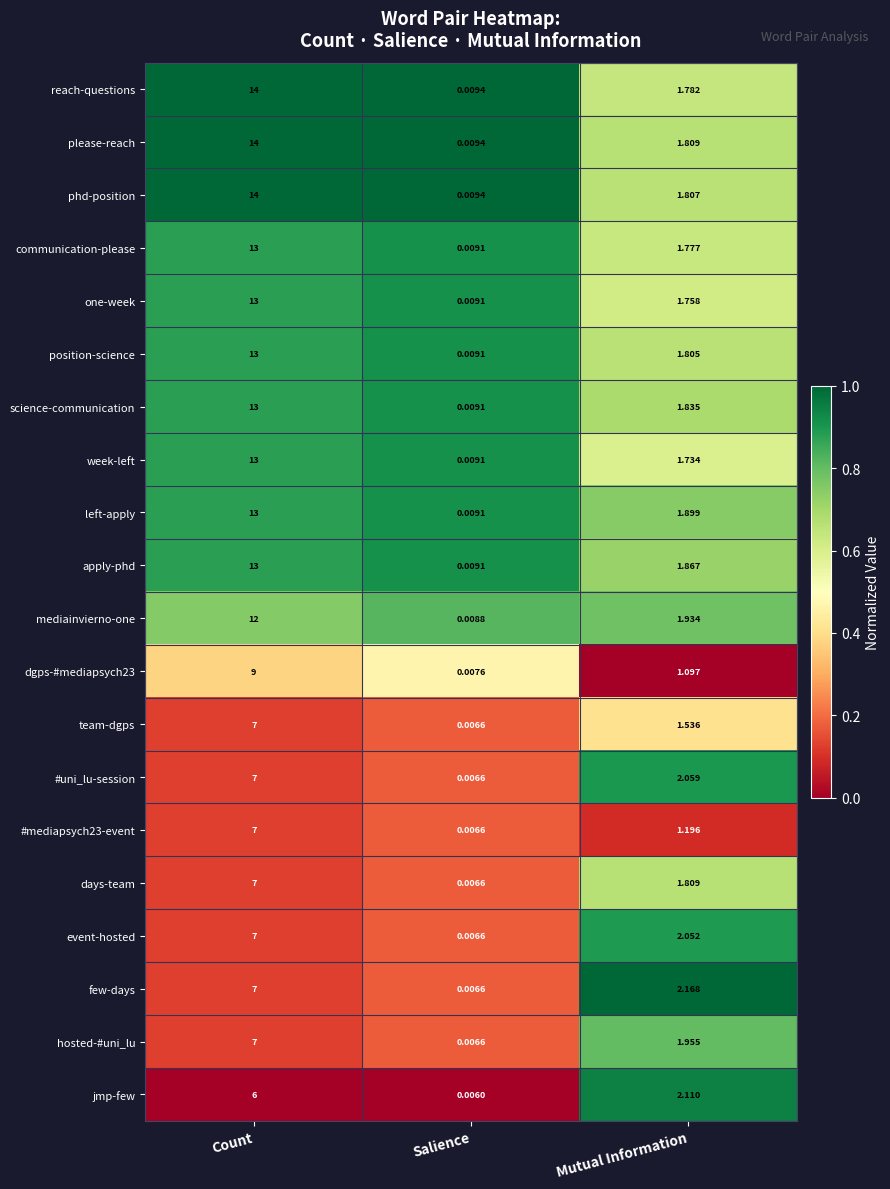

Which series has the largest total across all categories?

please-reach